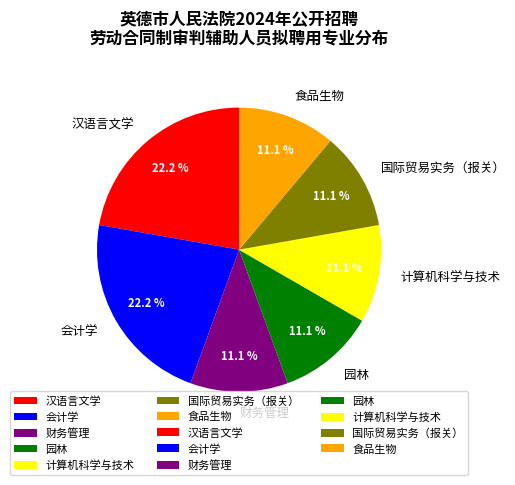

What percentage is the 计算机科学与技术 slice, to the nearest percent?

11%